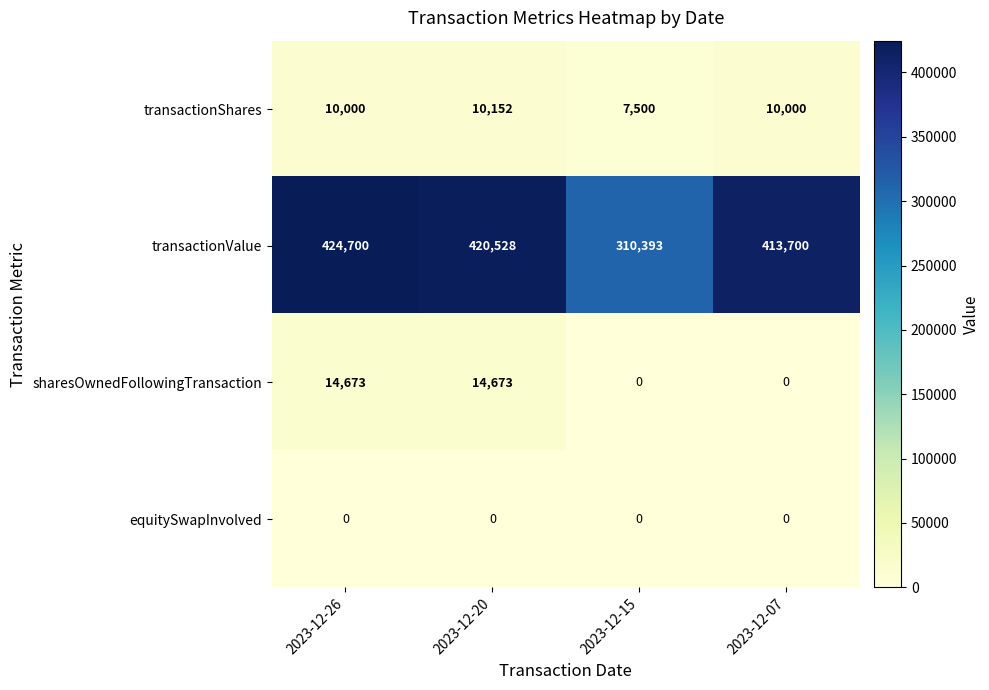

How many values in sharesOwnedFollowingTransaction are above zero?

2